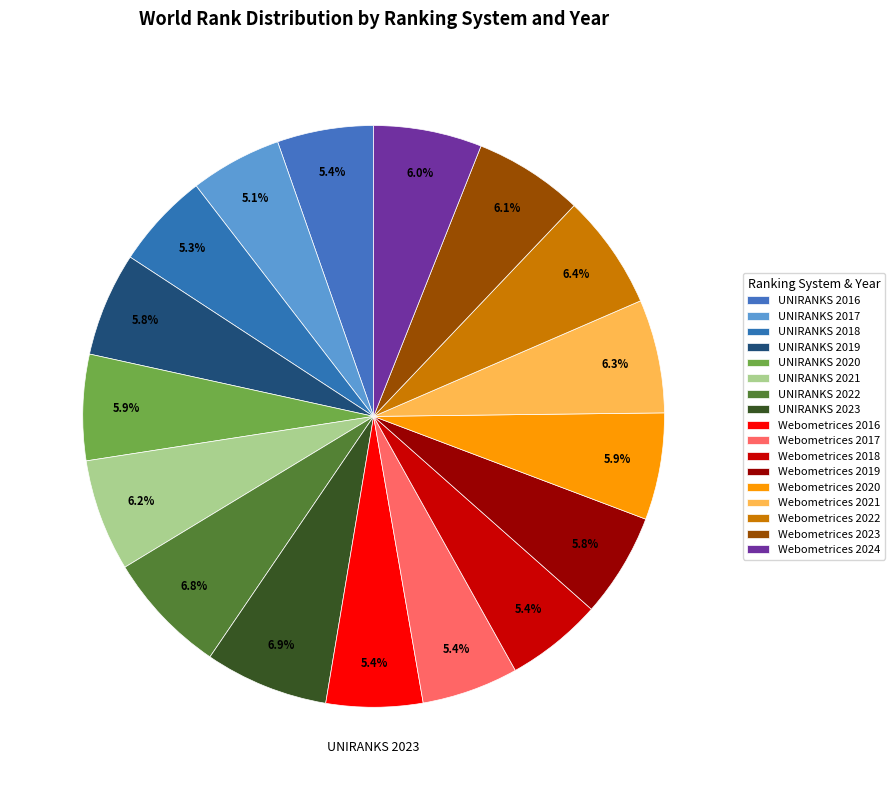

Is there any slice that represents more than half of the pie?

No